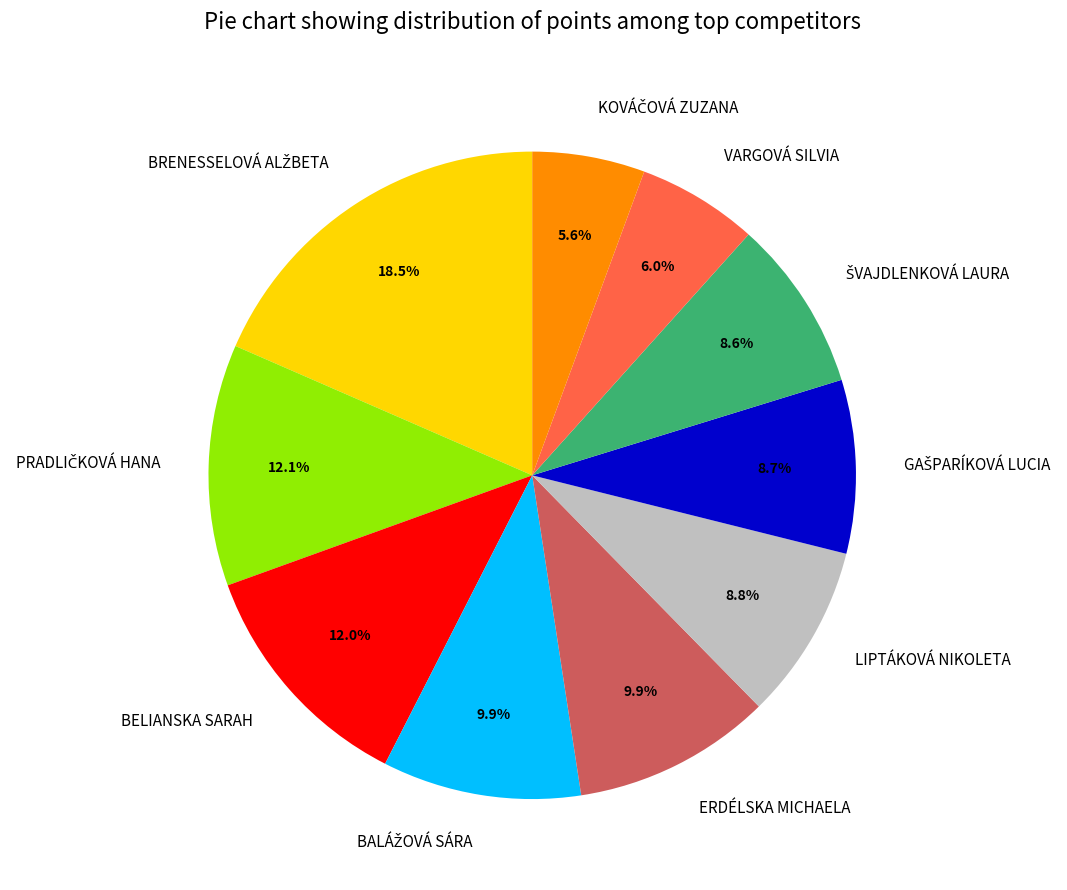

Is there a majority slice in this chart?

No